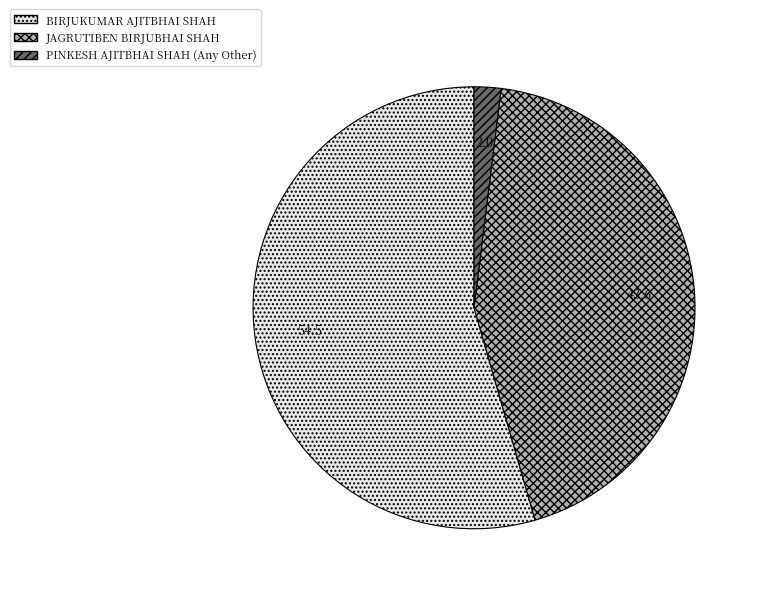

Is there a majority slice in this chart?

Yes